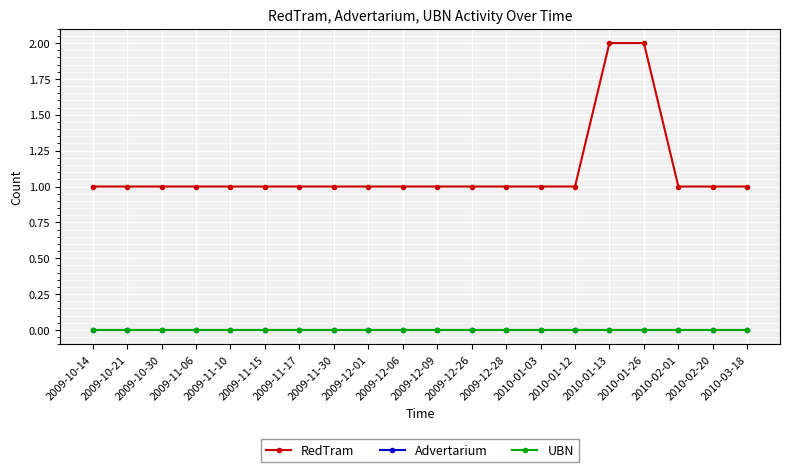

Reading left to right, list all the values displayed in this chart.

RedTram: 2009-10-14=1	2009-10-21=1	2009-10-30=1	2009-11-06=1	2009-11-10=1	2009-11-15=1	2009-11-17=1	2009-11-30=1	2009-12-01=1	2009-12-06=1	2009-12-09=1	2009-12-26=1	2009-12-28=1	2010-01-03=1	2010-01-12=1	2010-01-13=2	2010-01-26=2	2010-02-01=1	2010-02-20=1	2010-03-18=1
Advertarium: 2009-10-14=0	2009-10-21=0	2009-10-30=0	2009-11-06=0	2009-11-10=0	2009-11-15=0	2009-11-17=0	2009-11-30=0	2009-12-01=0	2009-12-06=0	2009-12-09=0	2009-12-26=0	2009-12-28=0	2010-01-03=0	2010-01-12=0	2010-01-13=0	2010-01-26=0	2010-02-01=0	2010-02-20=0	2010-03-18=0
UBN: 2009-10-14=0	2009-10-21=0	2009-10-30=0	2009-11-06=0	2009-11-10=0	2009-11-15=0	2009-11-17=0	2009-11-30=0	2009-12-01=0	2009-12-06=0	2009-12-09=0	2009-12-26=0	2009-12-28=0	2010-01-03=0	2010-01-12=0	2010-01-13=0	2010-01-26=0	2010-02-01=0	2010-02-20=0	2010-03-18=0